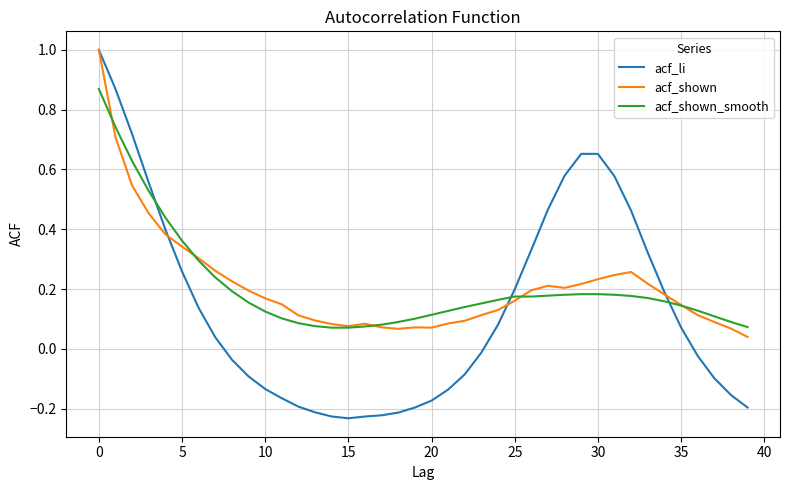

What is the difference between the maximum and second lowest values in the acf_li series?

1.2